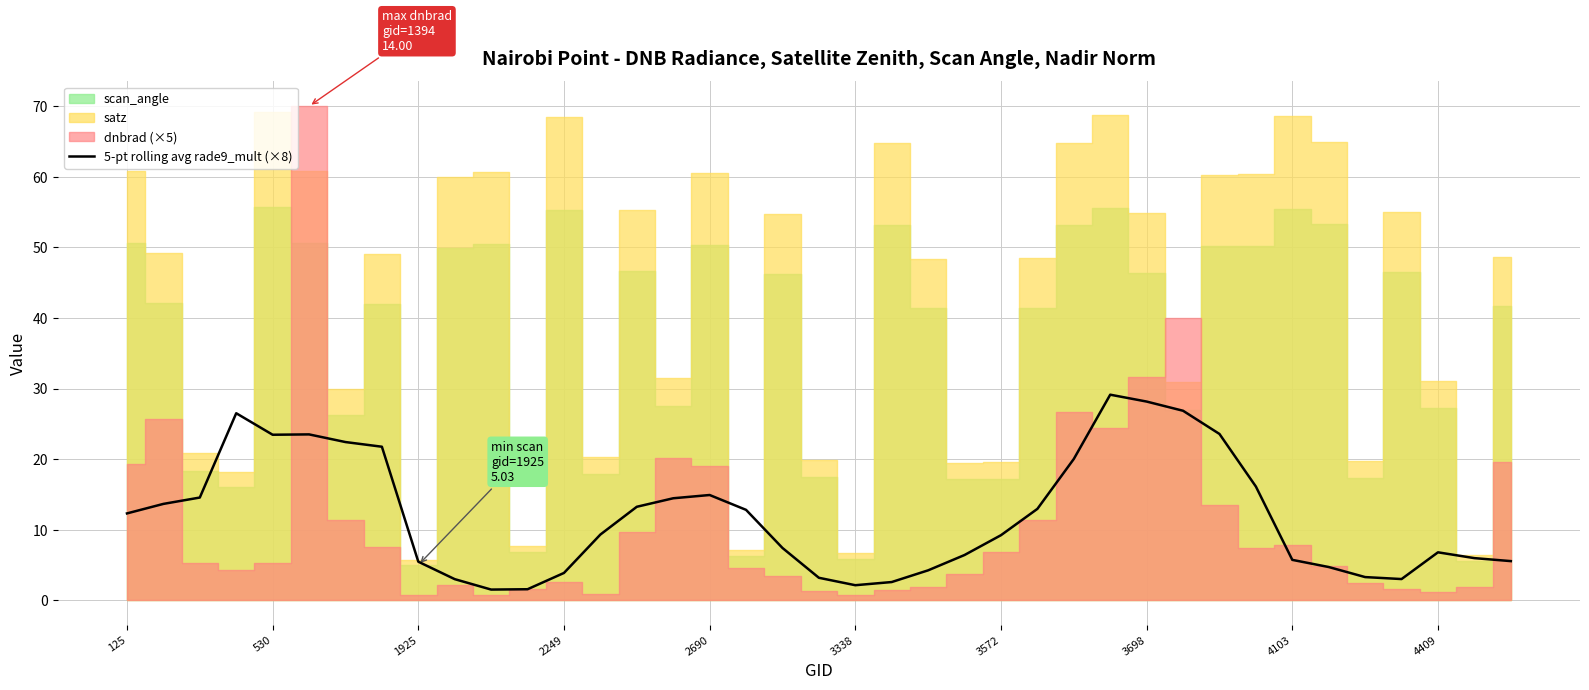

The value of 5-pt rolling avg rade9_mult (×8) at 3338 is 2.2. True or false?

True